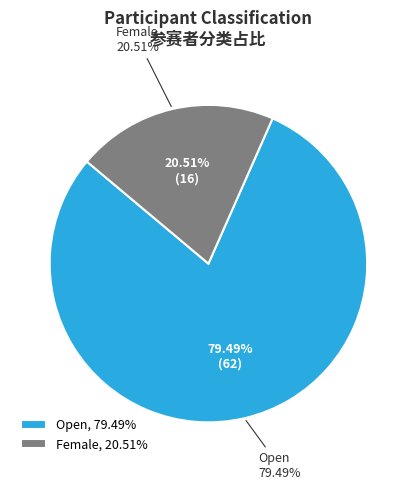

To the nearest percent, what is the combined percentage of Female and Open?

100%